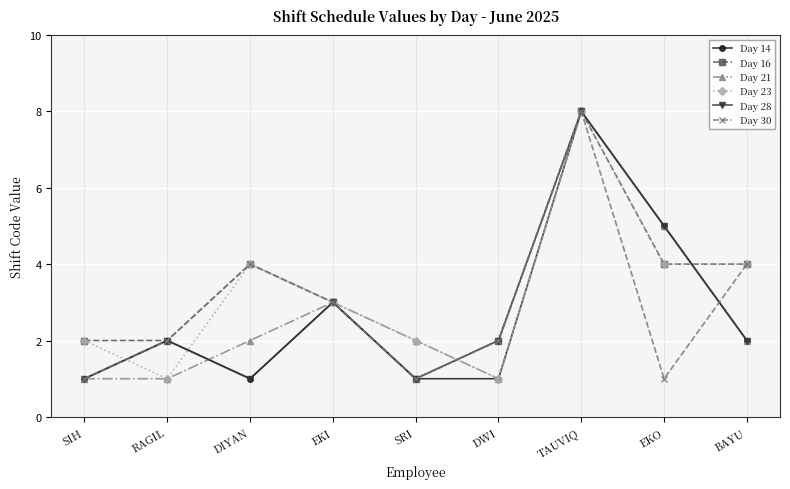

Which series has the largest total across all categories?

Day 16